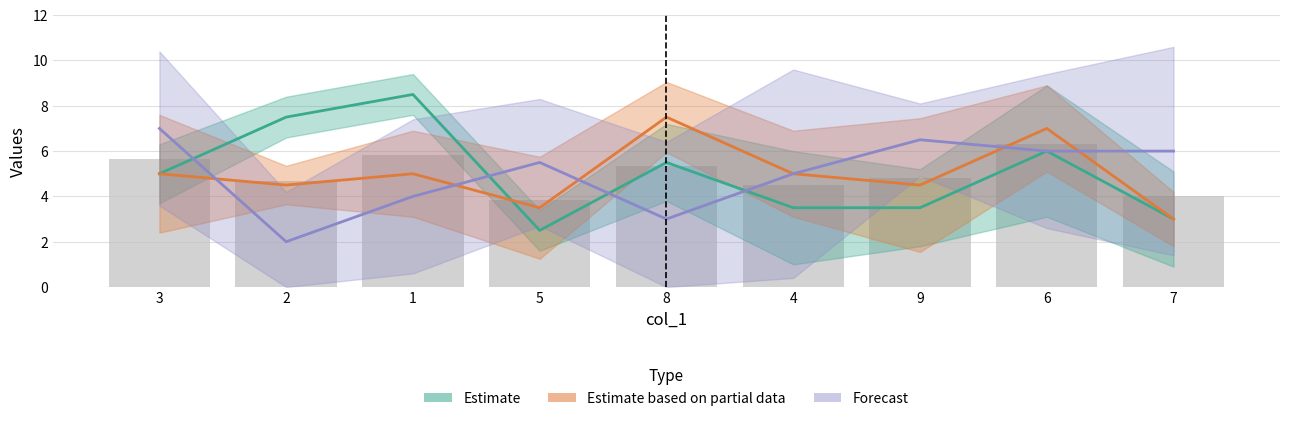

What is the label of the 7th bar from the right?

1